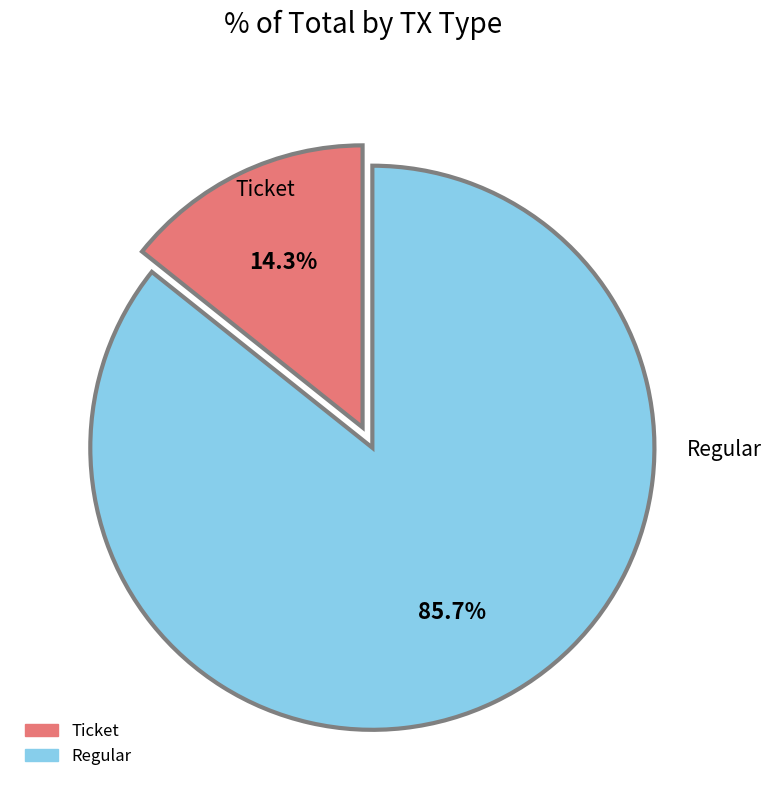

Rank the categories by value from lowest to highest.

Ticket, Regular